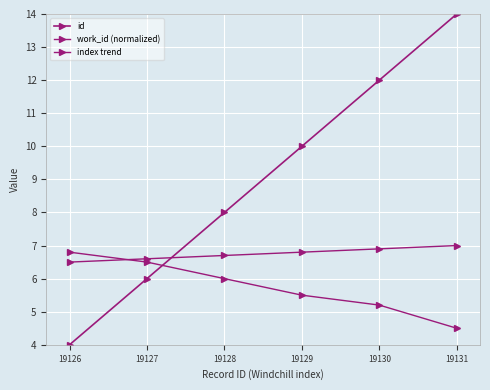

Between 19131 and 19126, which is larger?

19131